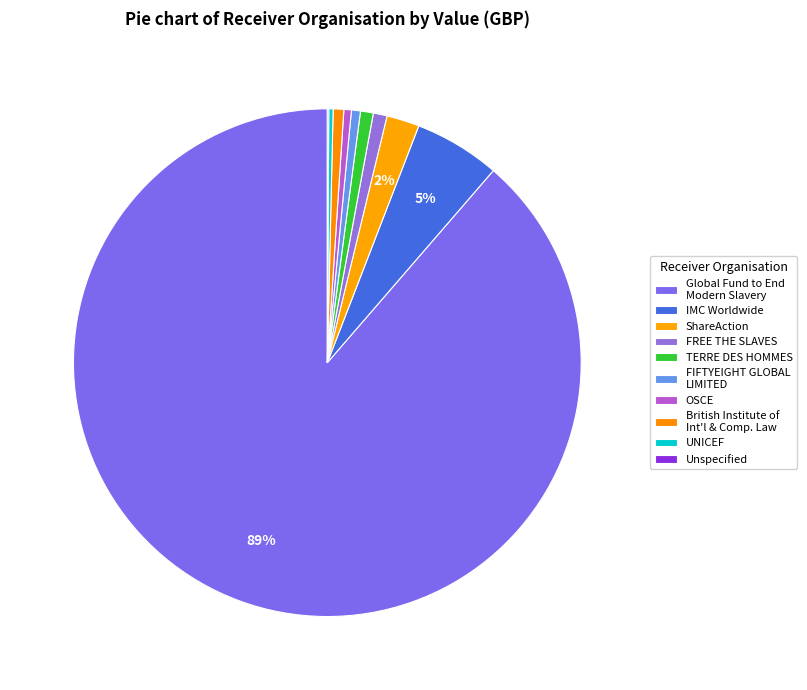

The IMC Worldwide slice represents 18% of the pie. True or false?

False